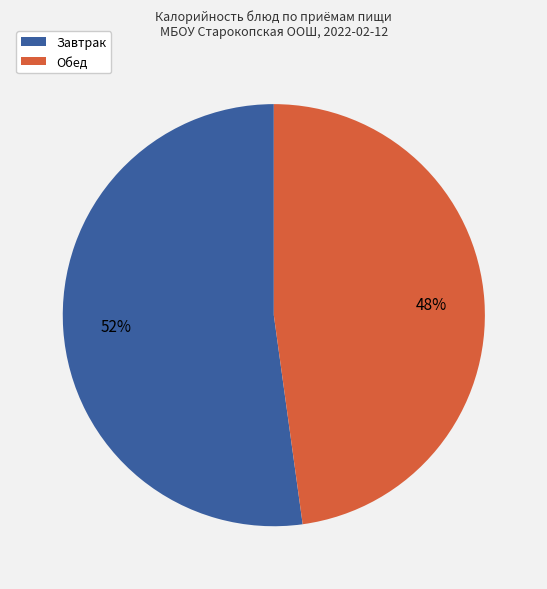

Do Завтрак and Обед together represent more than half of the pie?

Yes